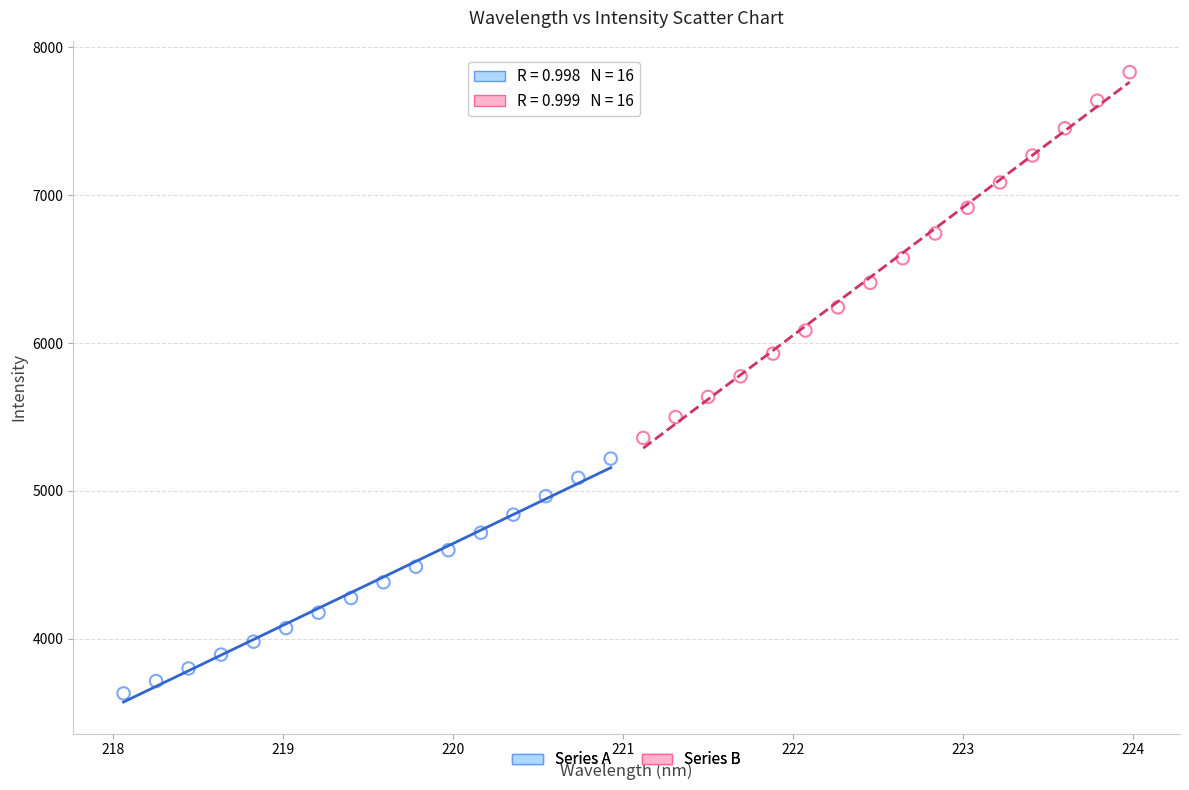

Which series has the largest Y range (max minus min)?

Series B